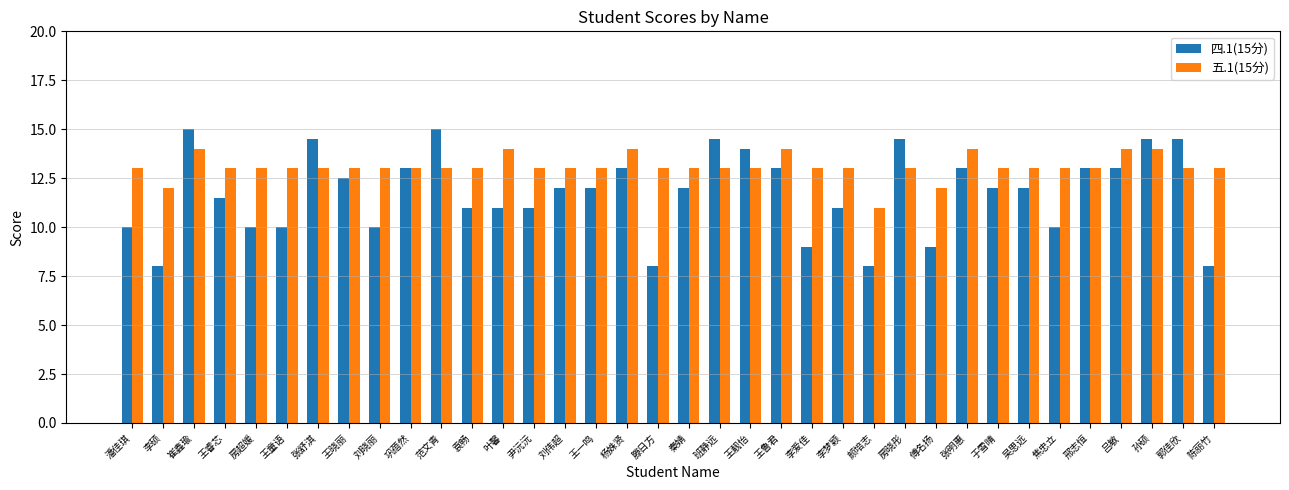

What is the greatest value displayed?

15.0